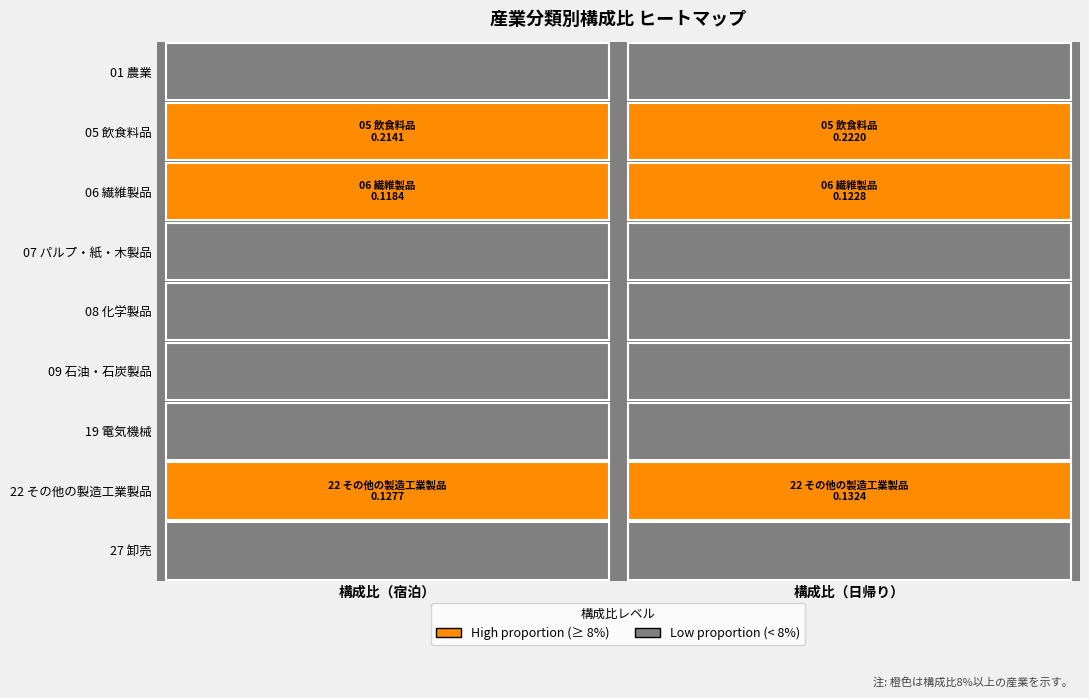

Reading left to right, what are all the values shown in this chart?

01 農業: 構成比（宿泊）=0.0	構成比（日帰り）=0.0
05 飲食料品: 構成比（宿泊）=0.2	構成比（日帰り）=0.2
06 繊維製品: 構成比（宿泊）=0.1	構成比（日帰り）=0.1
07 パルプ・紙・木製品: 構成比（宿泊）=0.0	構成比（日帰り）=0.0
08 化学製品: 構成比（宿泊）=0.1	構成比（日帰り）=0.1
09 石油・石炭製品: 構成比（宿泊）=0.0	構成比（日帰り）=0.0
19 電気機械: 構成比（宿泊）=0.1	構成比（日帰り）=0.1
22 その他の製造工業製品: 構成比（宿泊）=0.1	構成比（日帰り）=0.1
27 卸売: 構成比（宿泊）=0.0	構成比（日帰り）=0.0